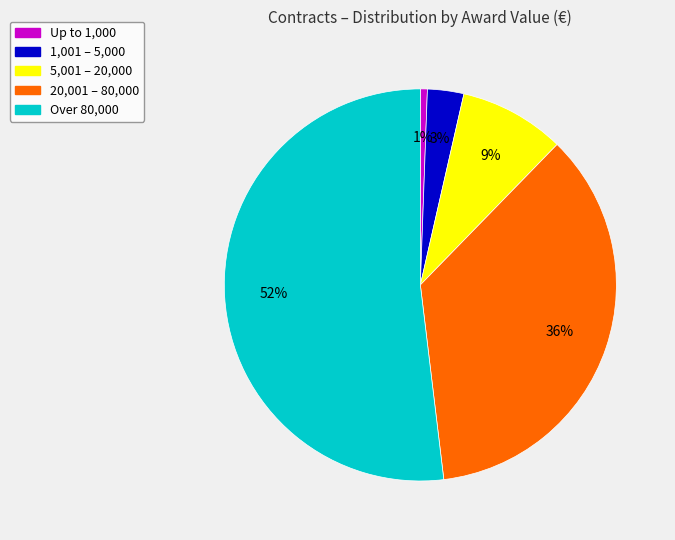

To the nearest percent, what is the average slice percentage?

20%